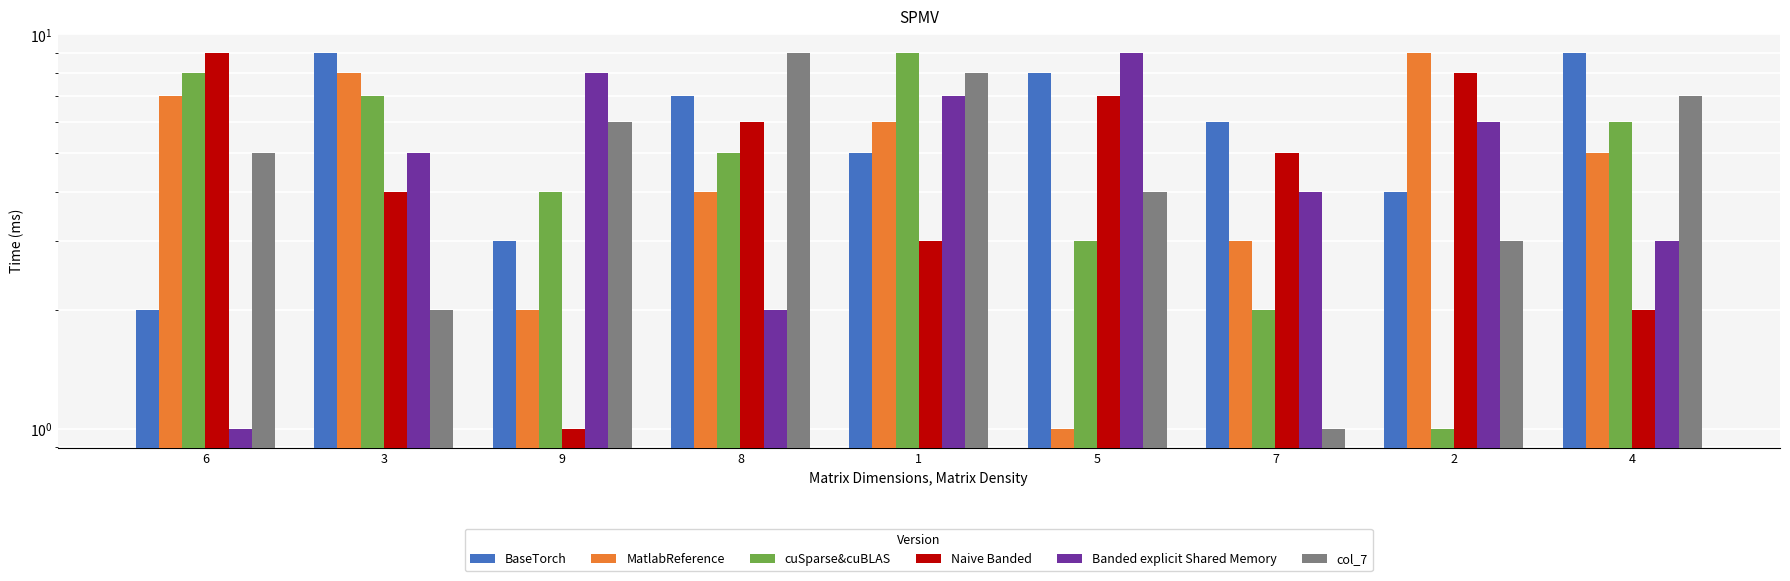

How many bars are there in total?

54